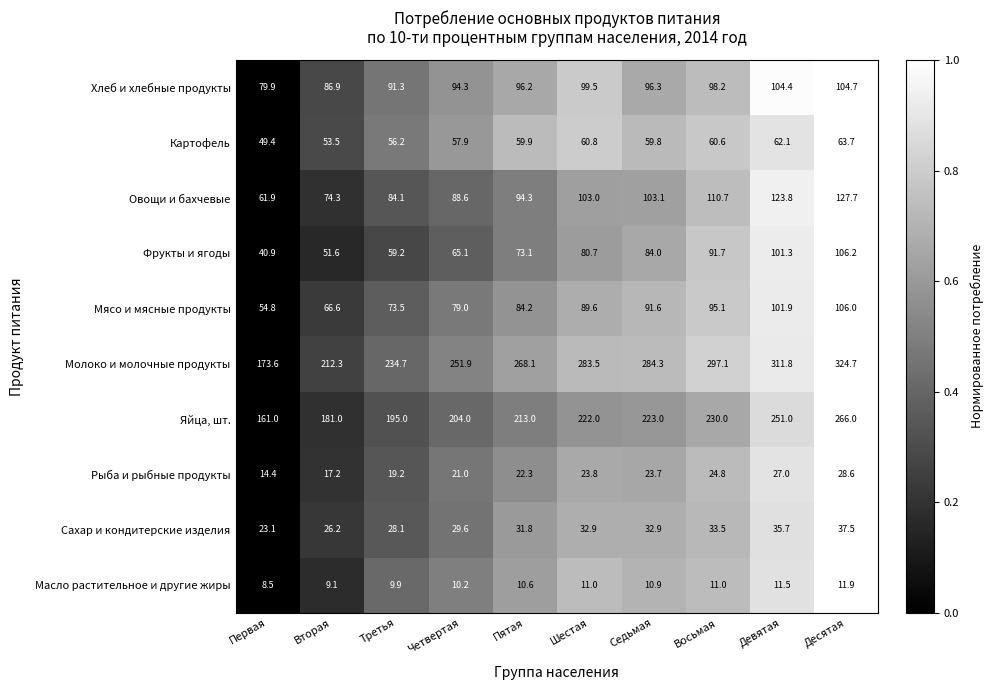

Which series has the largest total across all categories?

Молоко и молочные продукты